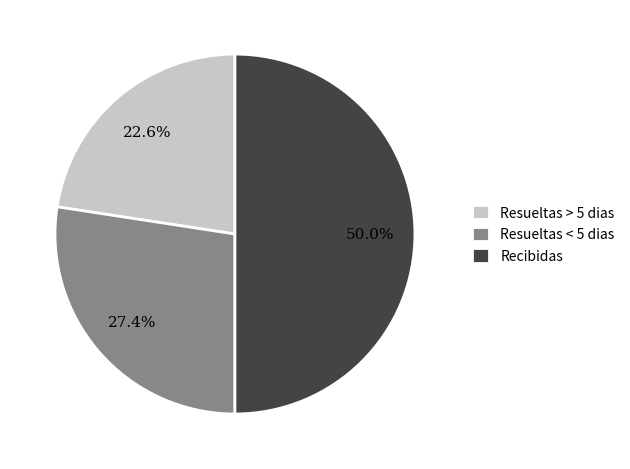

What is the total percentage of Resueltas < 5 dias and Recibidas?

77.4%